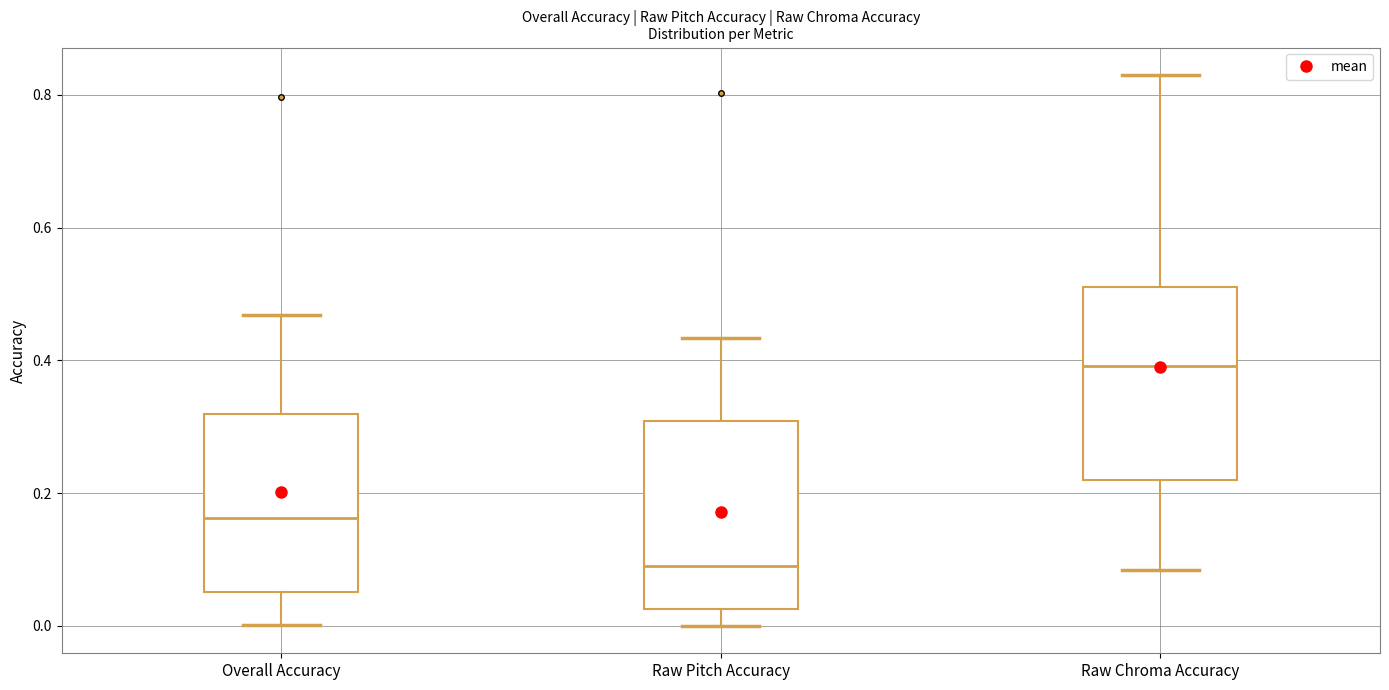

Where is the lower edge of the box for Raw Chroma Accuracy on the y-axis? The values are not printed on the chart, so give them approximately, as read against the axis.

0.22